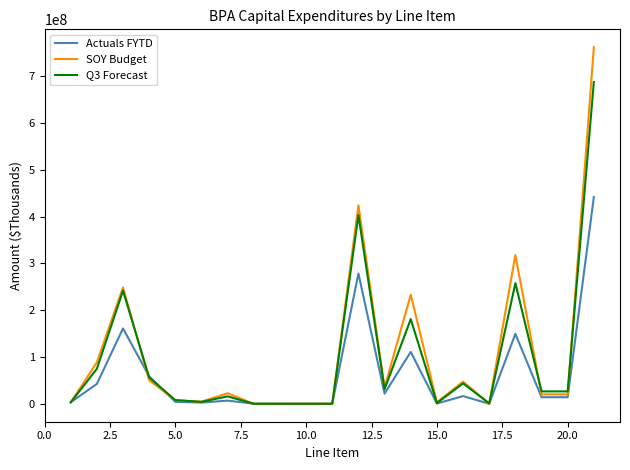

What is the difference between the maximum and minimum values in the Actuals FYTD series?

441570217.7